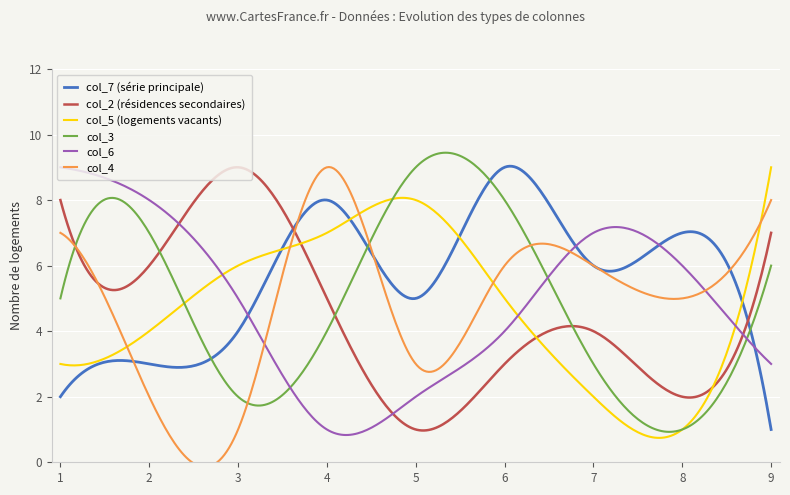

Between 5 and 7, which is larger?

7